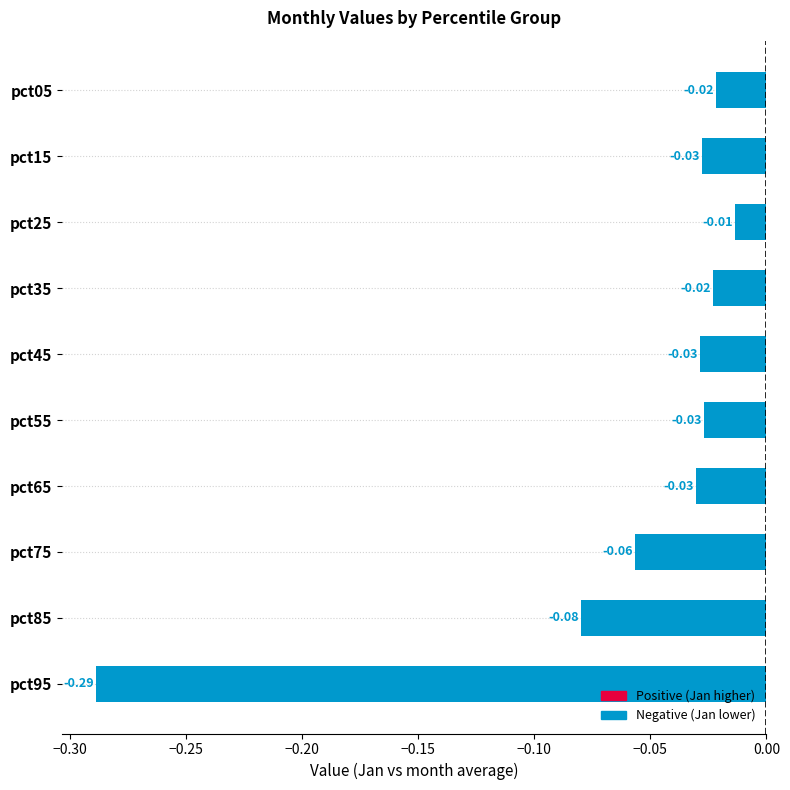

What is the difference between the maximum and minimum values?

0.3